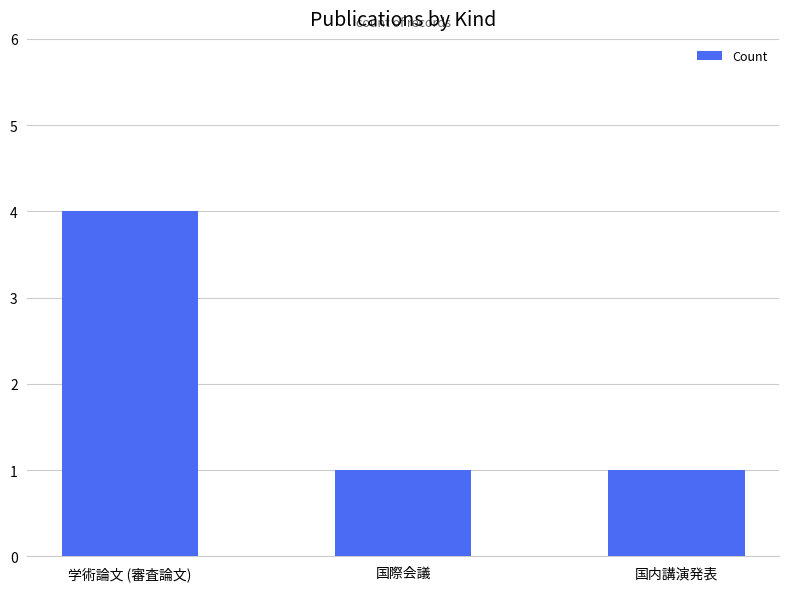

What is the difference between the maximum and second lowest values?

3